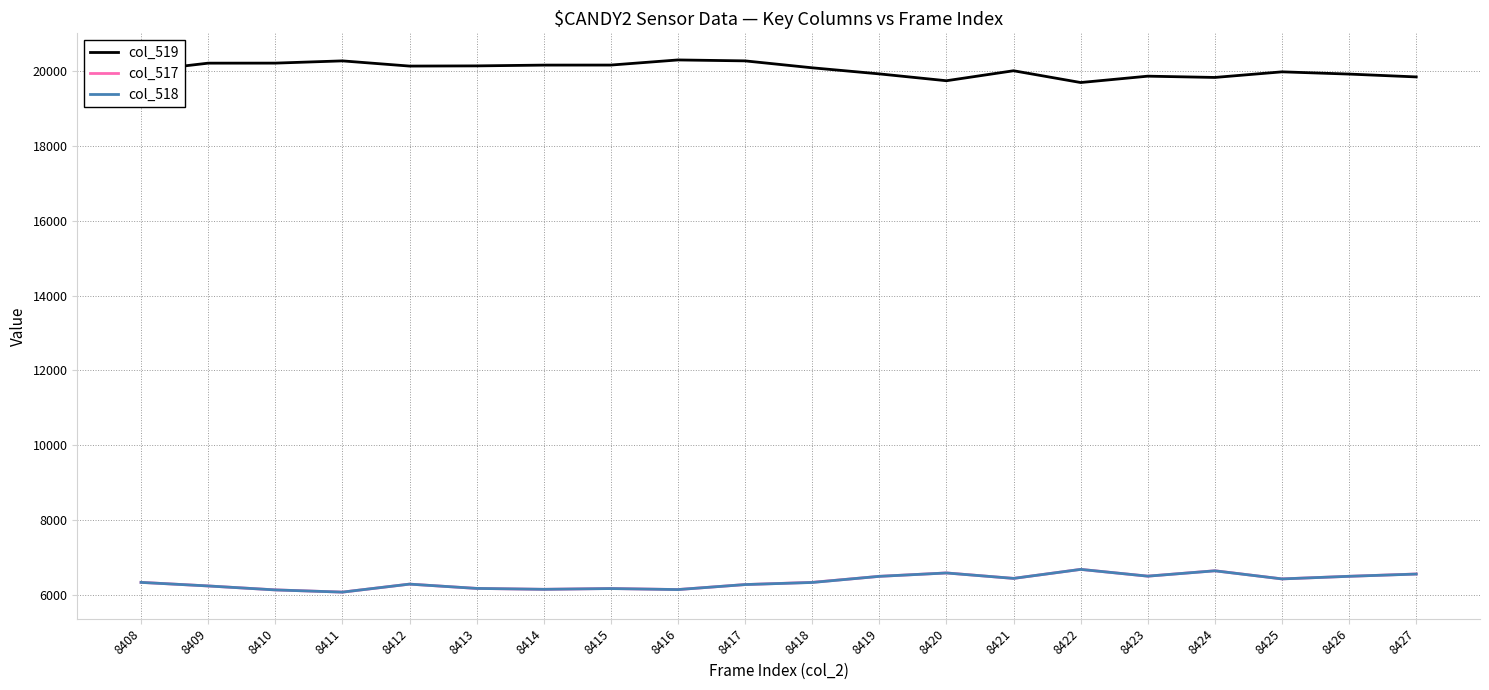

What is the minimum value for col_517?

6073